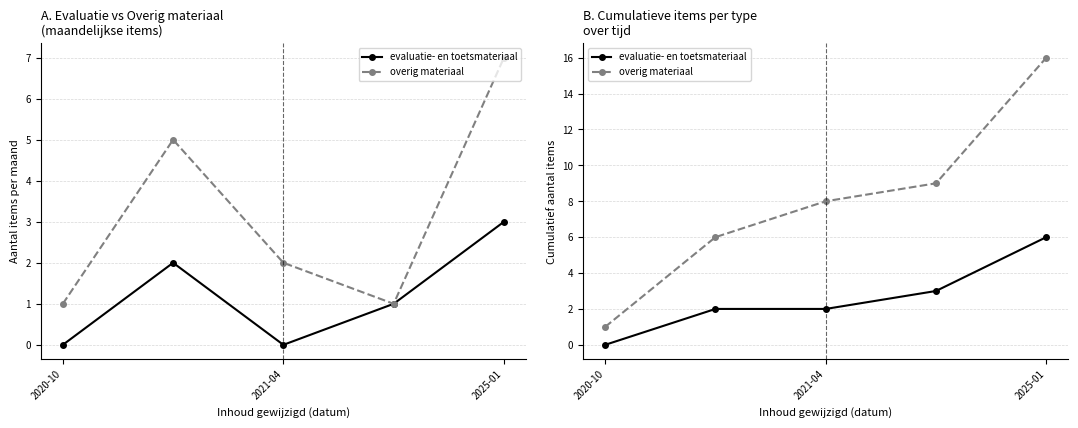

True or false: overig materiaal and evaluatie- en toetsmateriaal cross at least once.

False